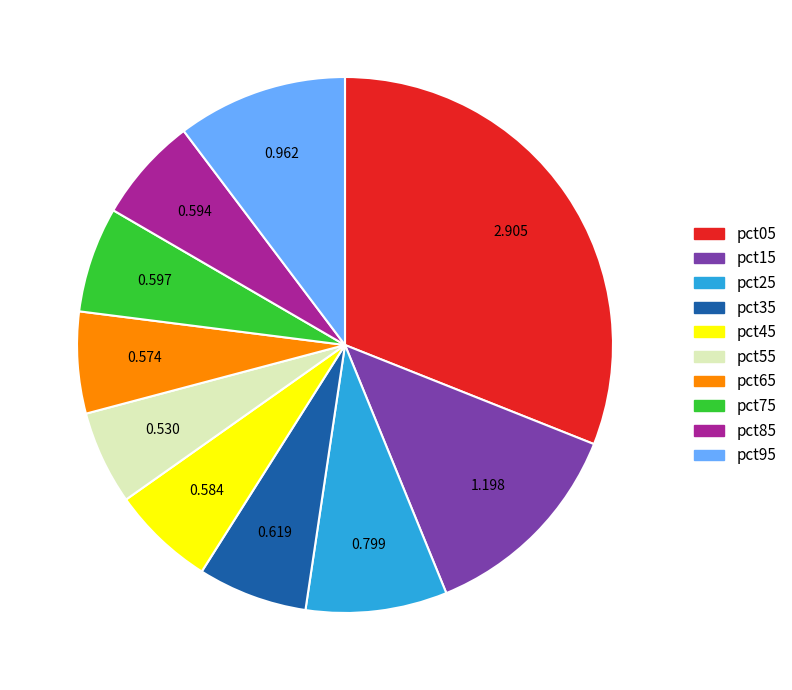

Do pct55 and pct85 together represent more than half of the pie?

No